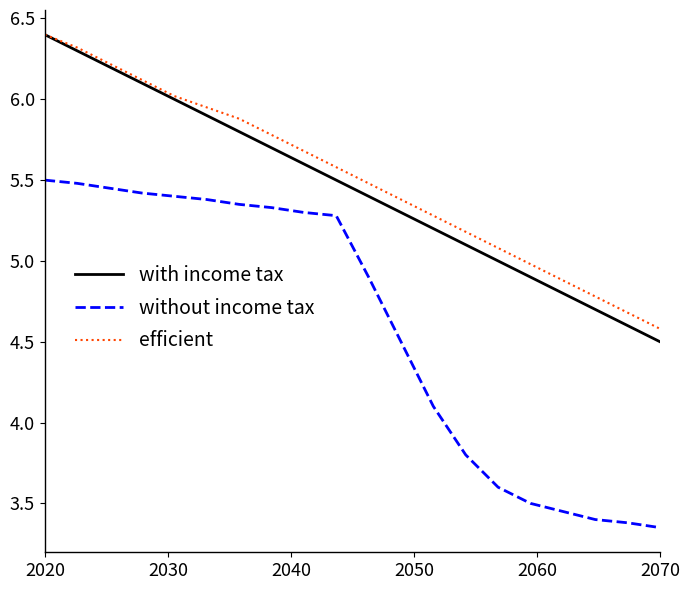

True or false: with income tax and without income tax cross at least once.

False